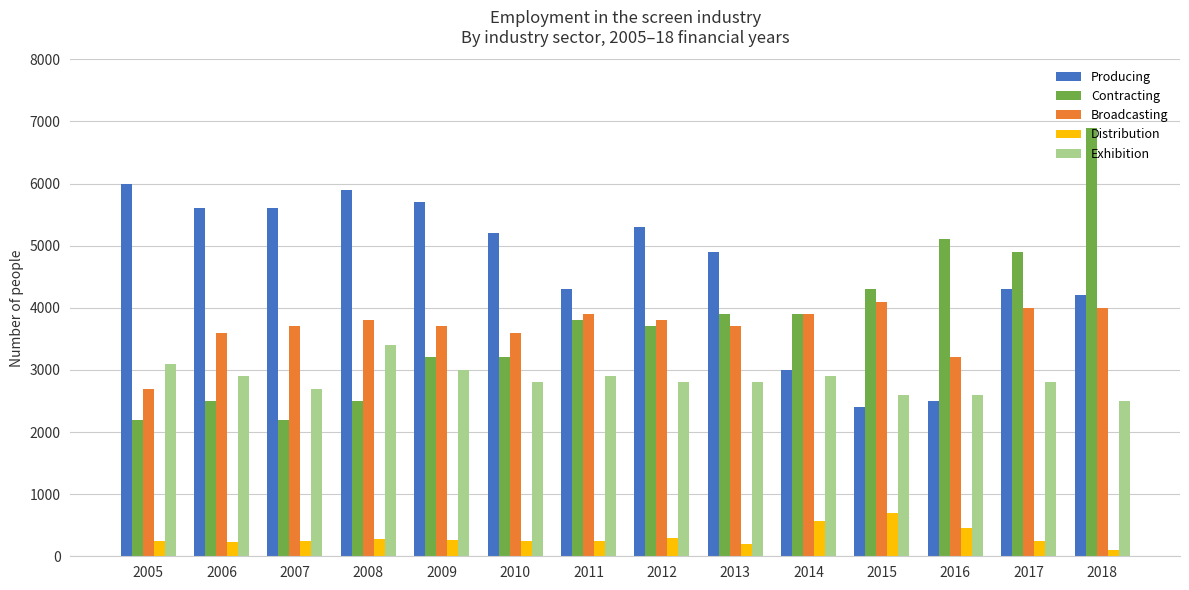

Rank the series by their maximum value, from lowest to highest.

Distribution, Exhibition, Broadcasting, Producing, Contracting